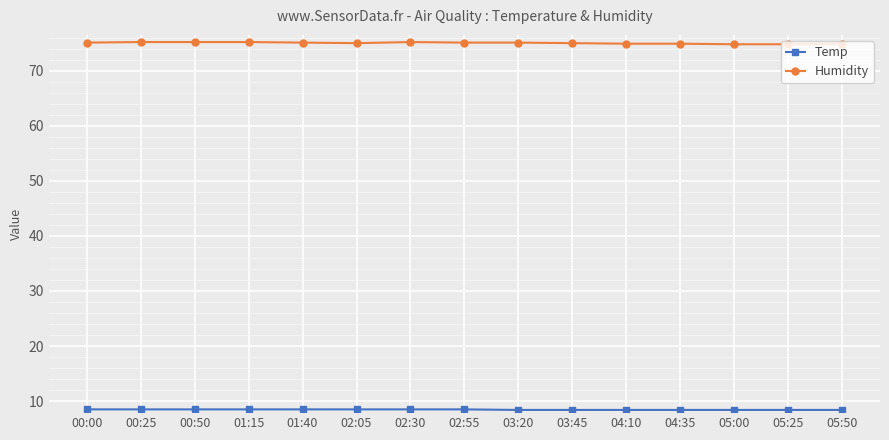

What is the maximum value shown in the chart?

75.2